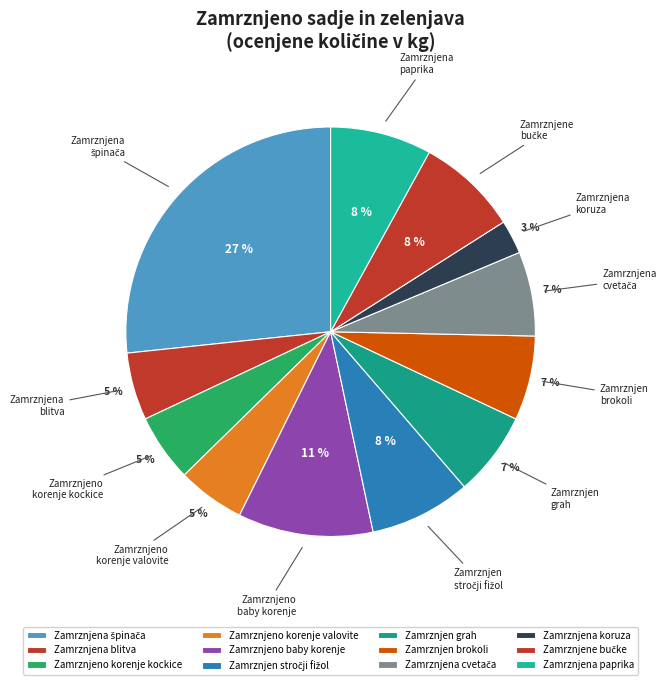

Is it true that Zamrznjen grah is 12% of the pie?

False